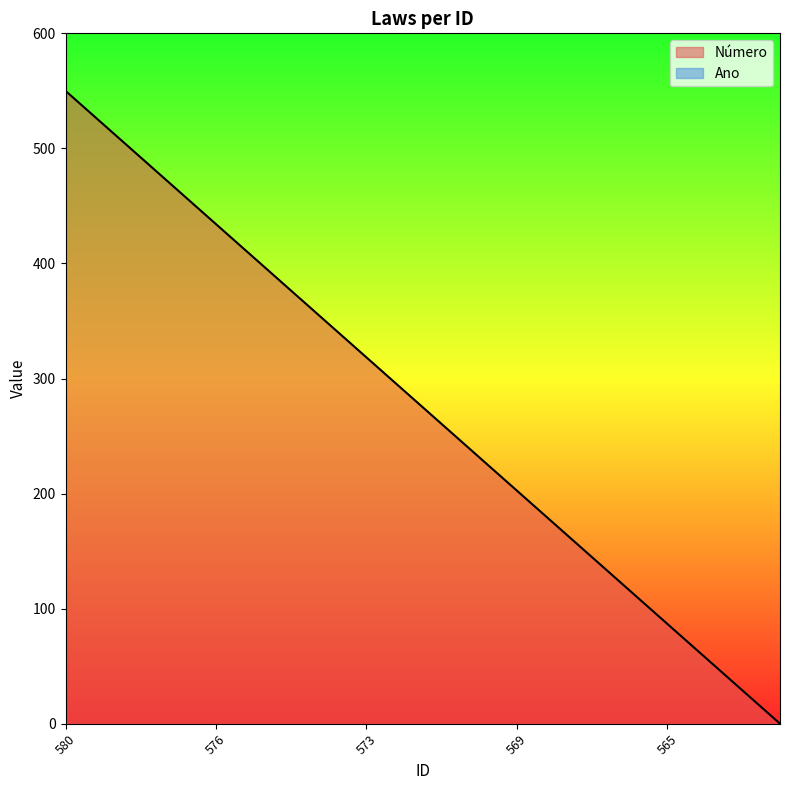

What is the greatest value displayed?

550.0